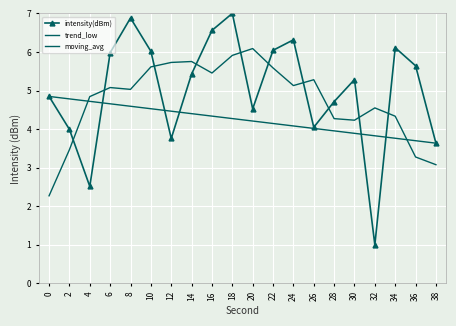

Reading left to right, list all the values displayed in this chart.

intensity(dBm): 0=4.8	2=4.0	4=2.5	6=6.0	8=6.9	10=6.0	12=3.8	14=5.4	16=6.6	18=7.0	20=4.5	22=6.0	24=6.3	26=4.0	28=4.7	30=5.3	32=1.0	34=6.1	36=5.6	38=3.6
trend_low: 0=4.8	2=4.8	4=4.7	6=4.7	8=4.6	10=4.5	12=4.5	14=4.4	16=4.3	18=4.3	20=4.2	22=4.1	24=4.1	26=4.0	28=4.0	30=3.9	32=3.8	34=3.8	36=3.7	38=3.6
moving_avg: 0=2.3	2=3.5	4=4.8	6=5.1	8=5.0	10=5.6	12=5.7	14=5.8	16=5.5	18=5.9	20=6.1	22=5.6	24=5.1	26=5.3	28=4.3	30=4.2	32=4.6	34=4.3	36=3.3	38=3.1